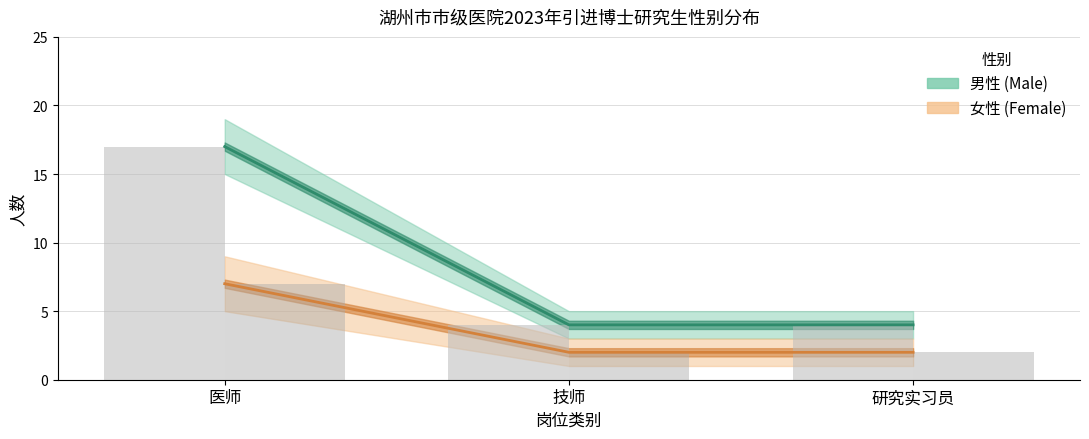

What is the difference between the 女性 (Female) values at 研究实习员 and 医师?

5